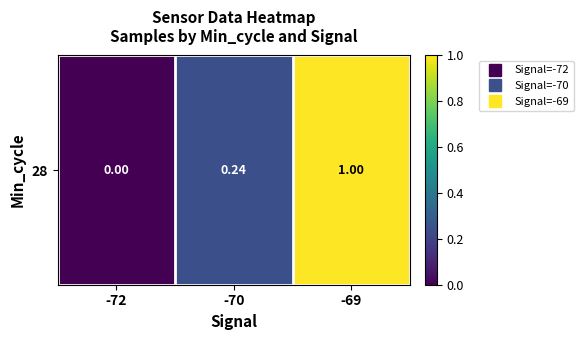

Which label corresponds to the largest value in the chart?

-69